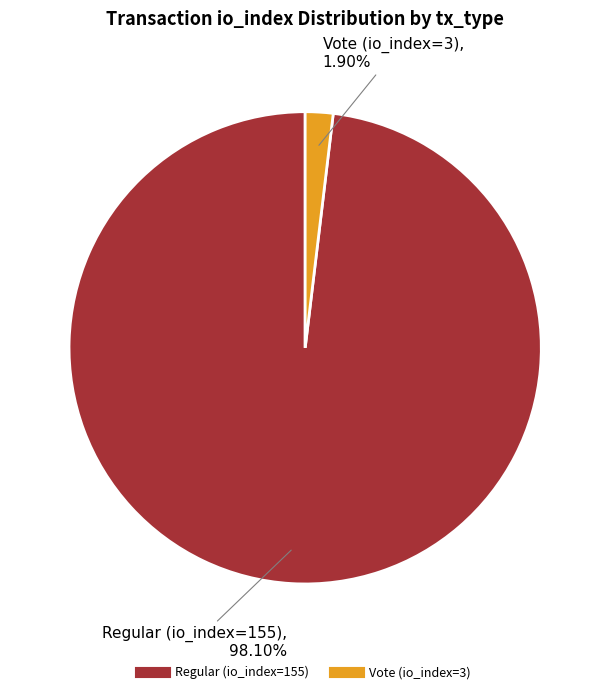

To the nearest percent, what is the combined percentage of Regular (io_index=155) and Vote (io_index=3)?

100%